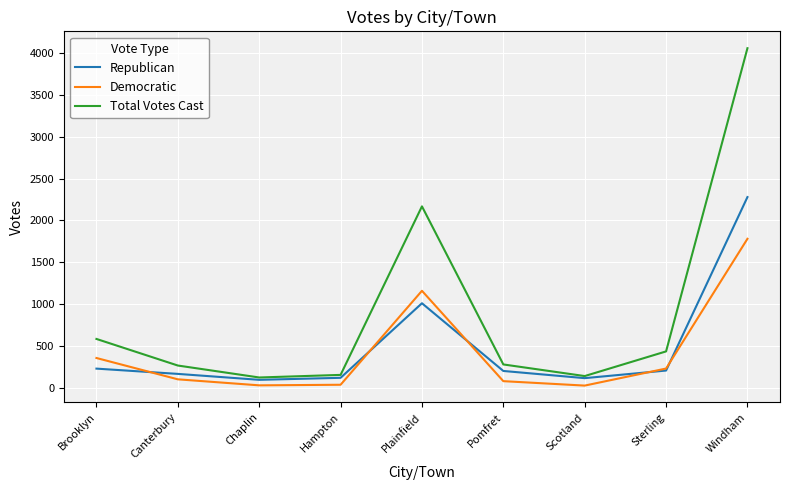

What is the sum of the Total Votes Cast values at Sterling and Canterbury?

699